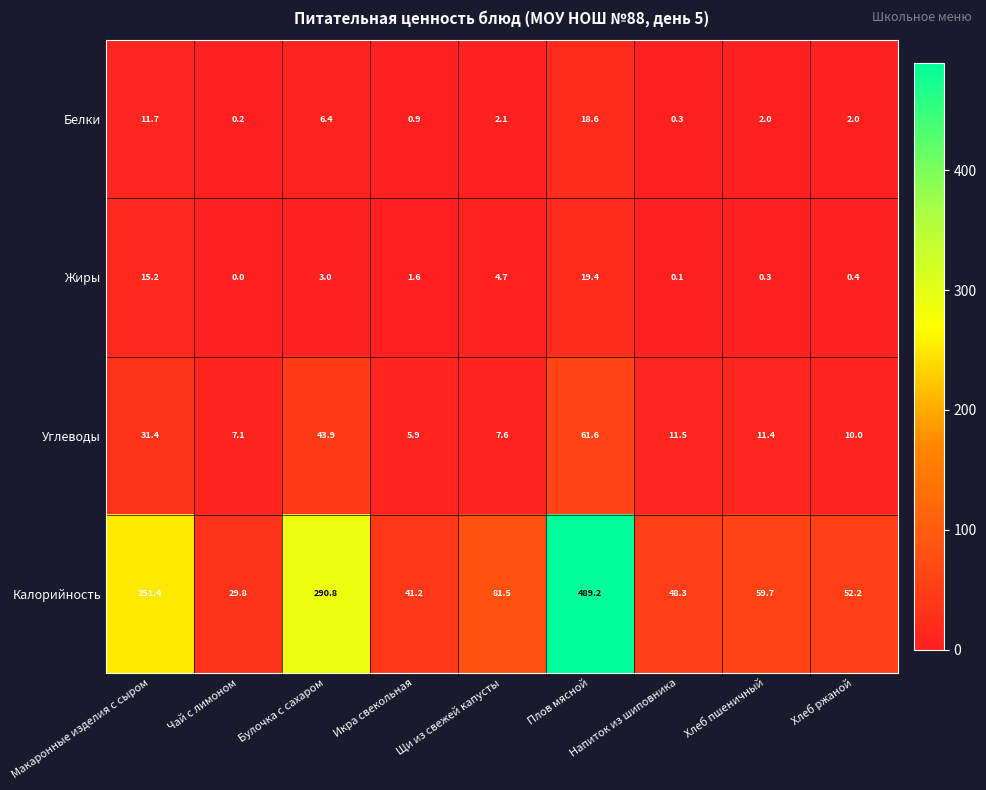

What is the difference between the maximum and minimum values in the Калорийность series?

459.4